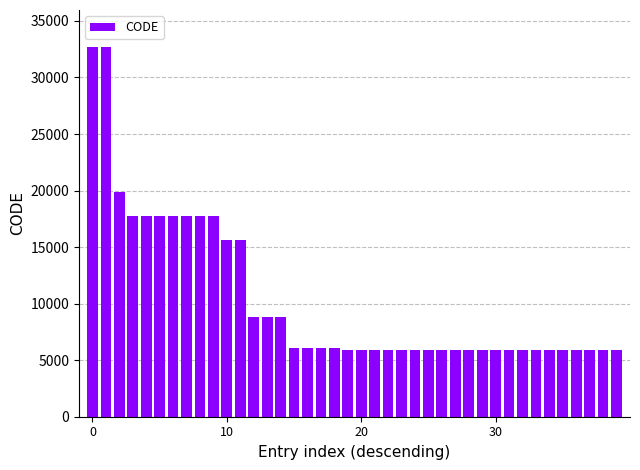

What is the difference between the maximum and minimum values?

26797